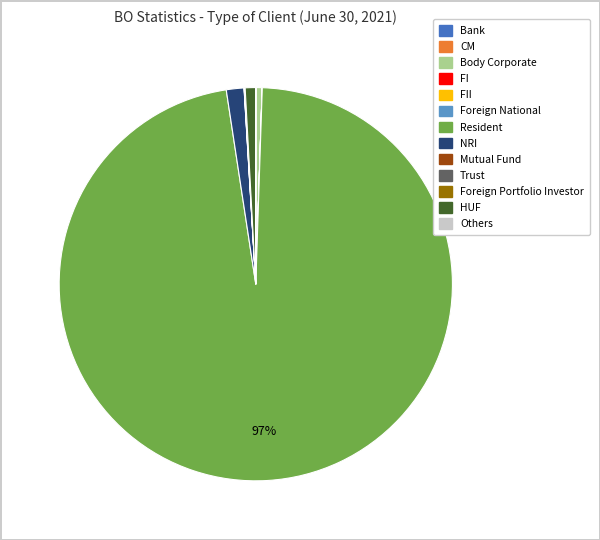

To the nearest percent, what is the average slice percentage?

8%